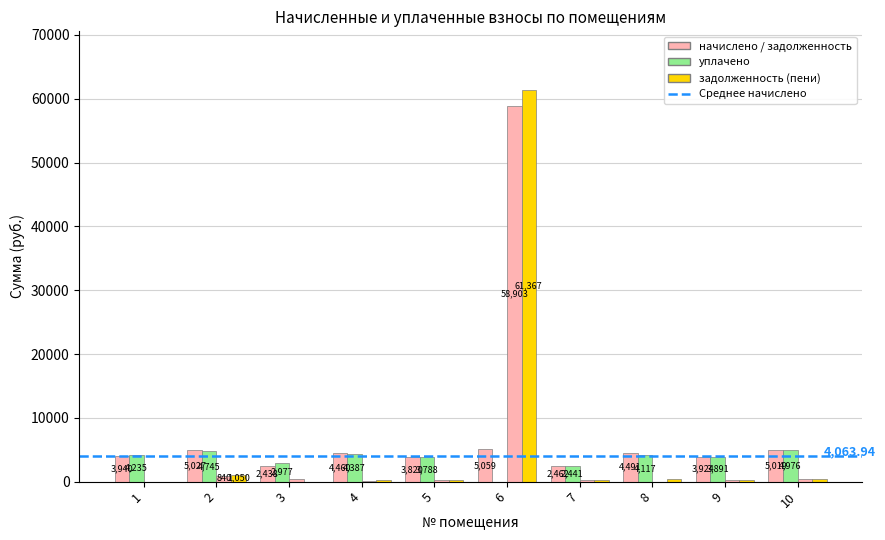

Count the number of data series in this chart.

4